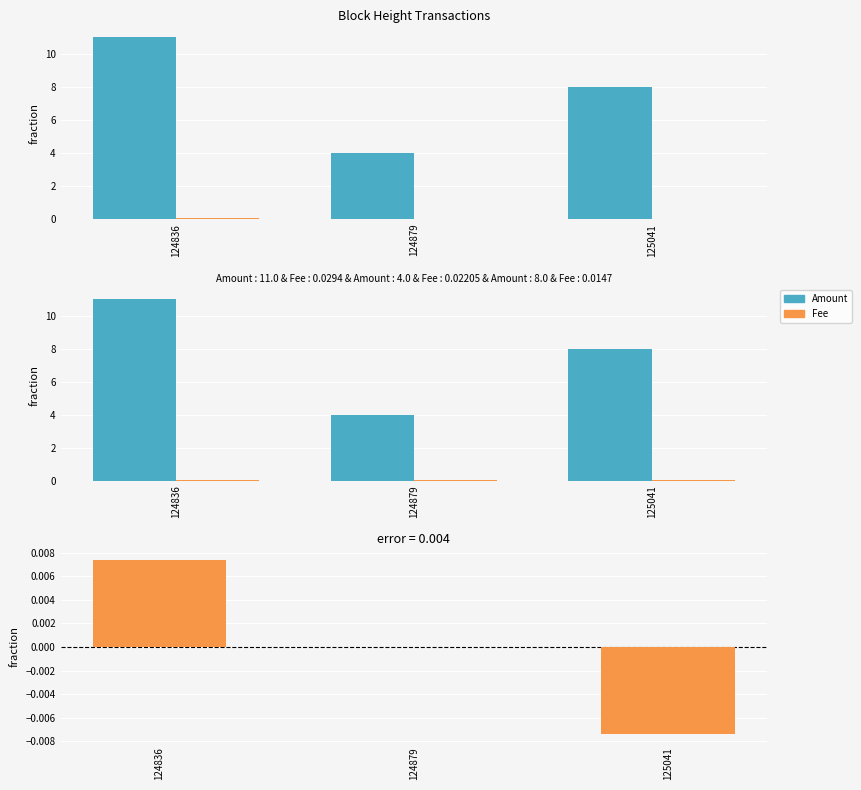

At which category is the sum across all series the highest?

124836